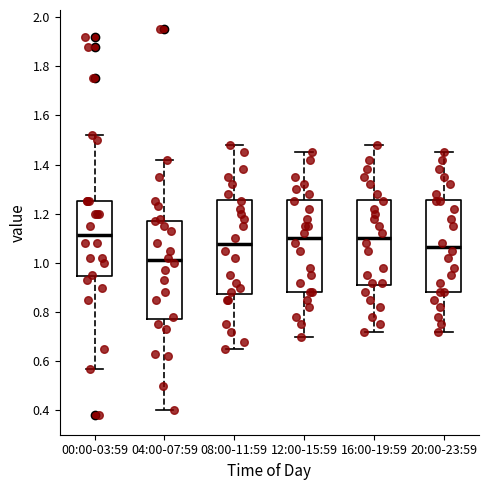

Reading left to right, read every box against the y-axis: the position of its median line, the range the box covers, and the ends of its whiskers. The values are not printed on the chart, so give them approximately, as read against the axis.

00:00-03:59: median 1.12, box 0.94 to 1.26, whiskers 0.58 to 1.52
04:00-07:59: median 1.02, box 0.78 to 1.18, whiskers 0.40 to 1.42
08:00-11:59: median 1.08, box 0.88 to 1.26, whiskers 0.66 to 1.48
12:00-15:59: median 1.10, box 0.88 to 1.26, whiskers 0.70 to 1.46
16:00-19:59: median 1.10, box 0.92 to 1.26, whiskers 0.72 to 1.48
20:00-23:59: median 1.06, box 0.88 to 1.26, whiskers 0.72 to 1.46